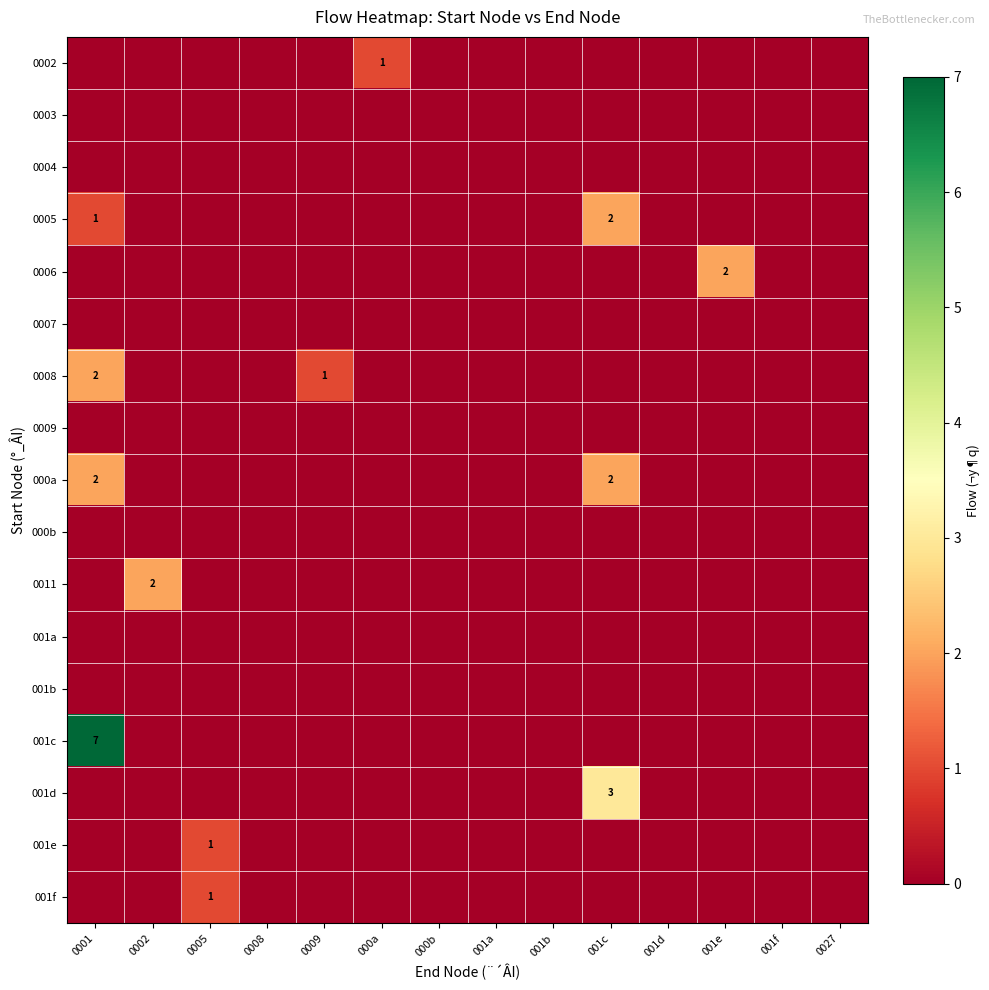

Is the value of 001d at 001f greater than the value of 001f at 0005?

No